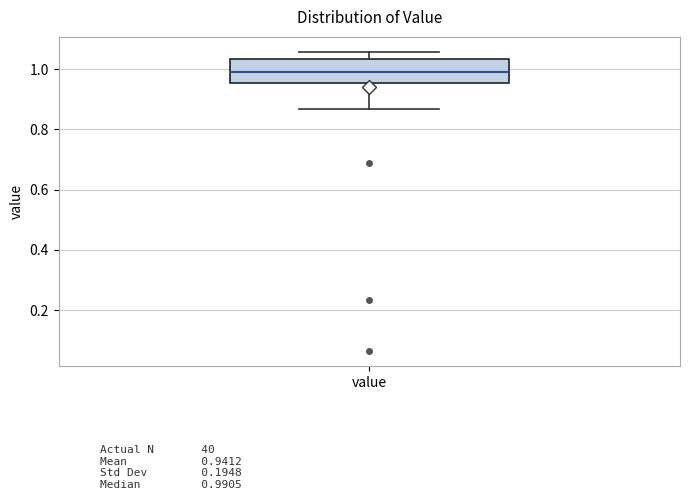

Transcribe this box plot: give where the median line is, the range the box spans, and where the two whiskers end, as read against the y-axis. The values are not printed on the chart, so give them approximately, as read against the axis.

median 1.00, box 0.96 to 1.04, whiskers 0.86 to 1.06